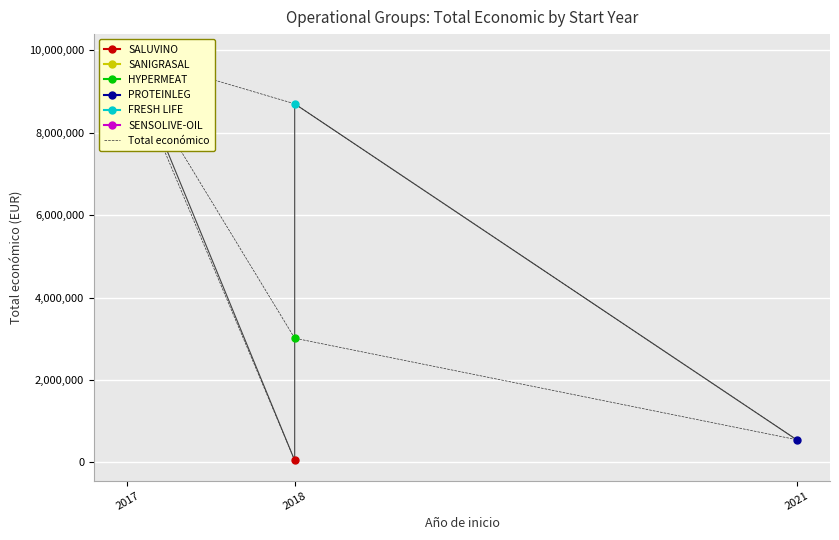

How many interior local valleys (lower than both neighbors) does the data have?

1